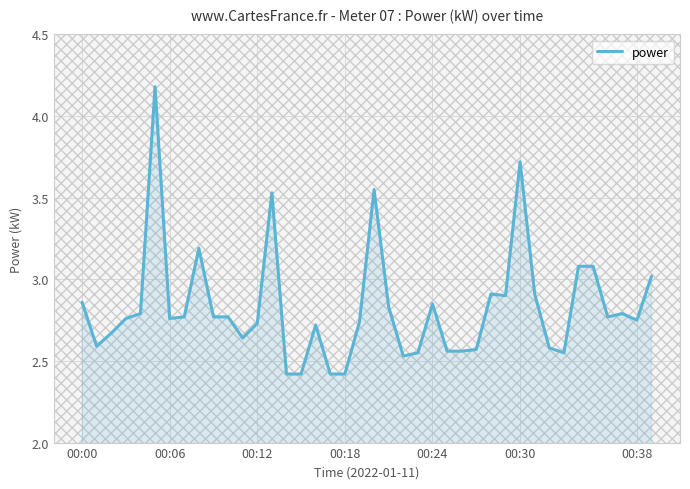

What is the smallest value displayed?

2.4